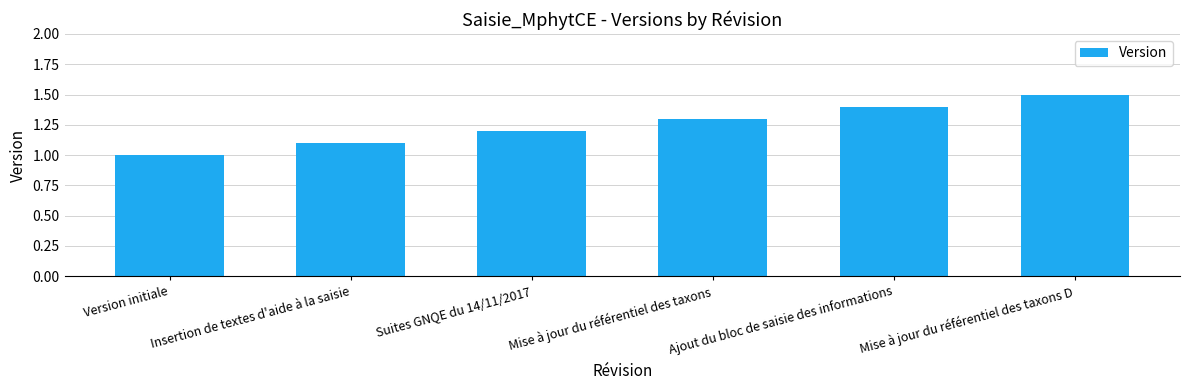

What is the difference between the maximum and minimum values?

0.5